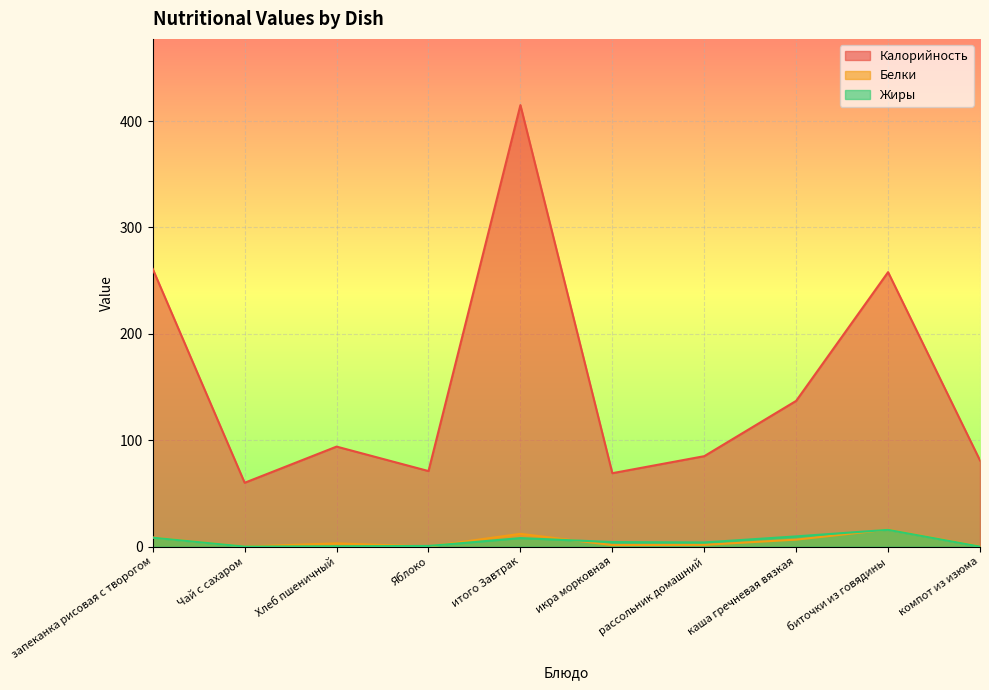

Reading right to left, list all the values displayed in this chart.

Калорийность: 81.0	258.0	137.0	85.0	69.0	415.0	71.0	94.0	60.0	261.0
Белки: 0.3	16.0	6.5	1.7	1.4	12.0	0.1	3.0	0.1	8.6
Жиры: 0.0	15.8	9.6	3.9	4.3	8.0	0.6	0.3	0.0	8.4